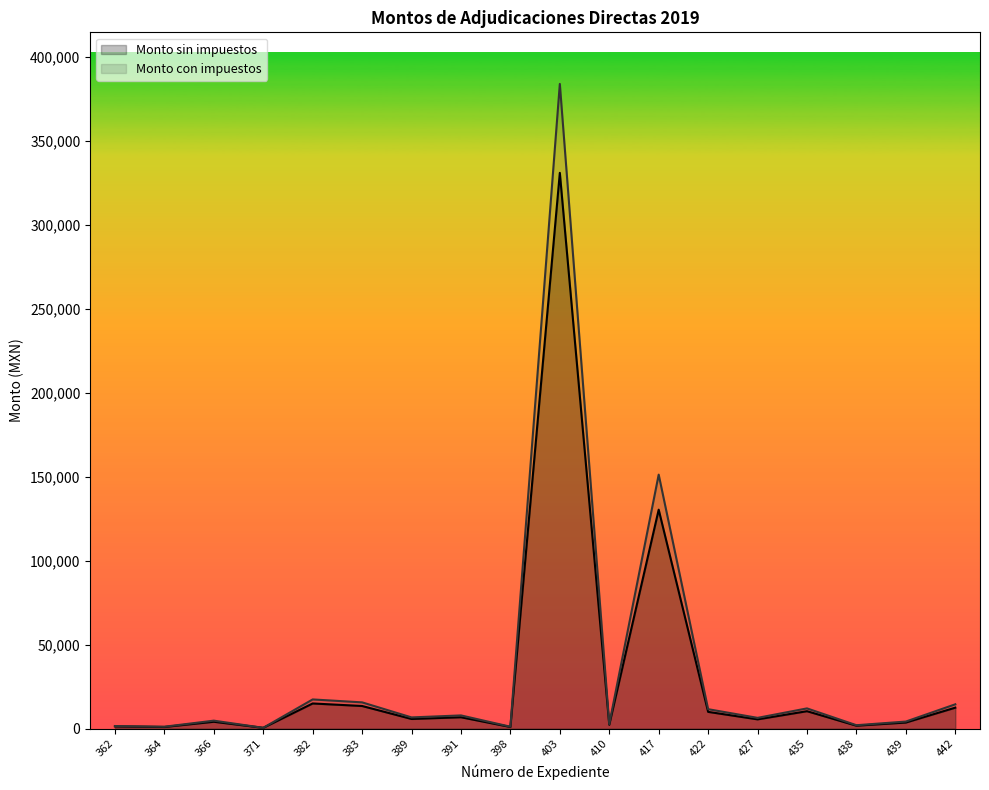

At which category does Monto sin impuestos reach its first local valley?

364